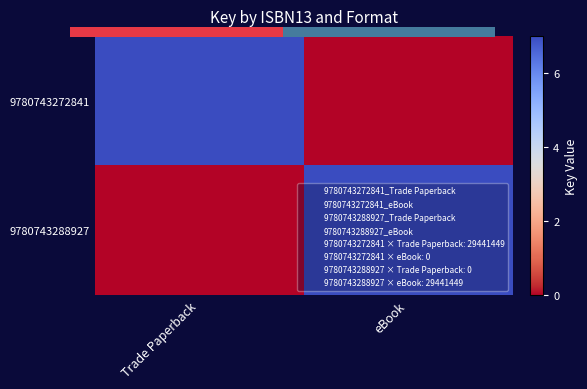

What is the average value of the 9780743288927 series?

4